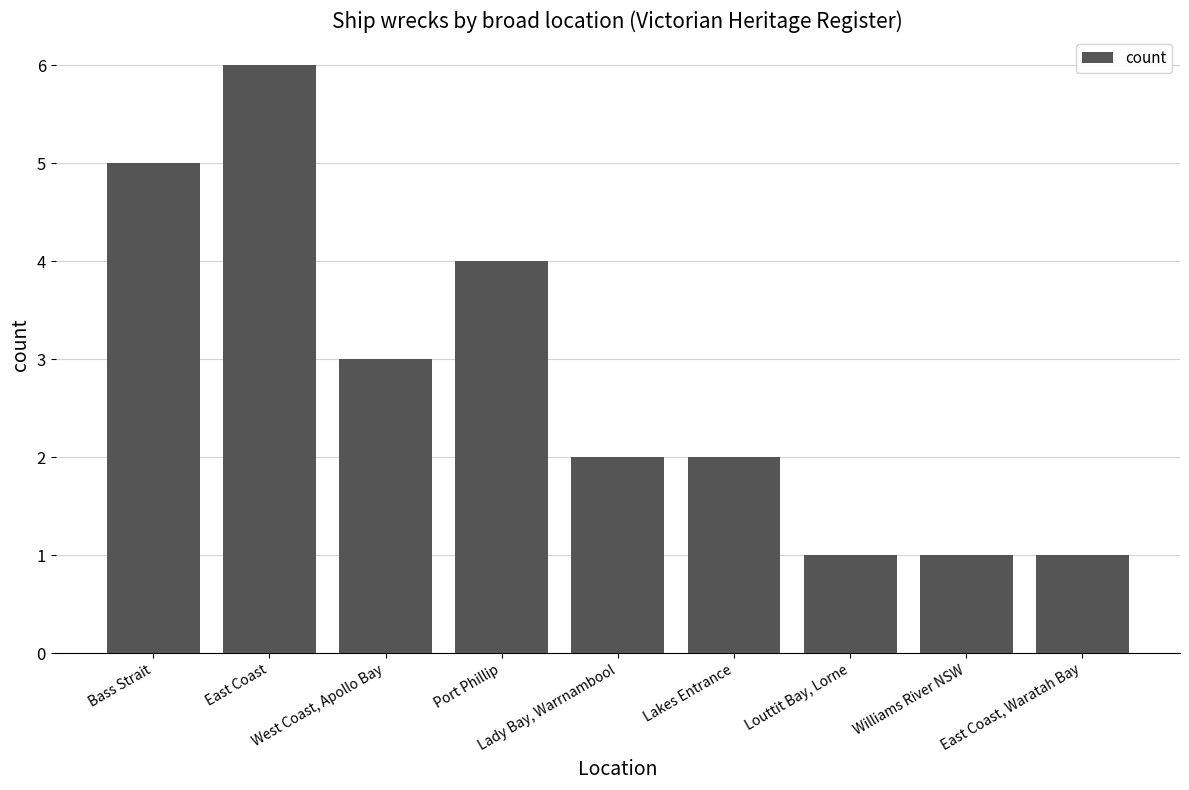

Is it true that the value at Bass Strait is 8?

False